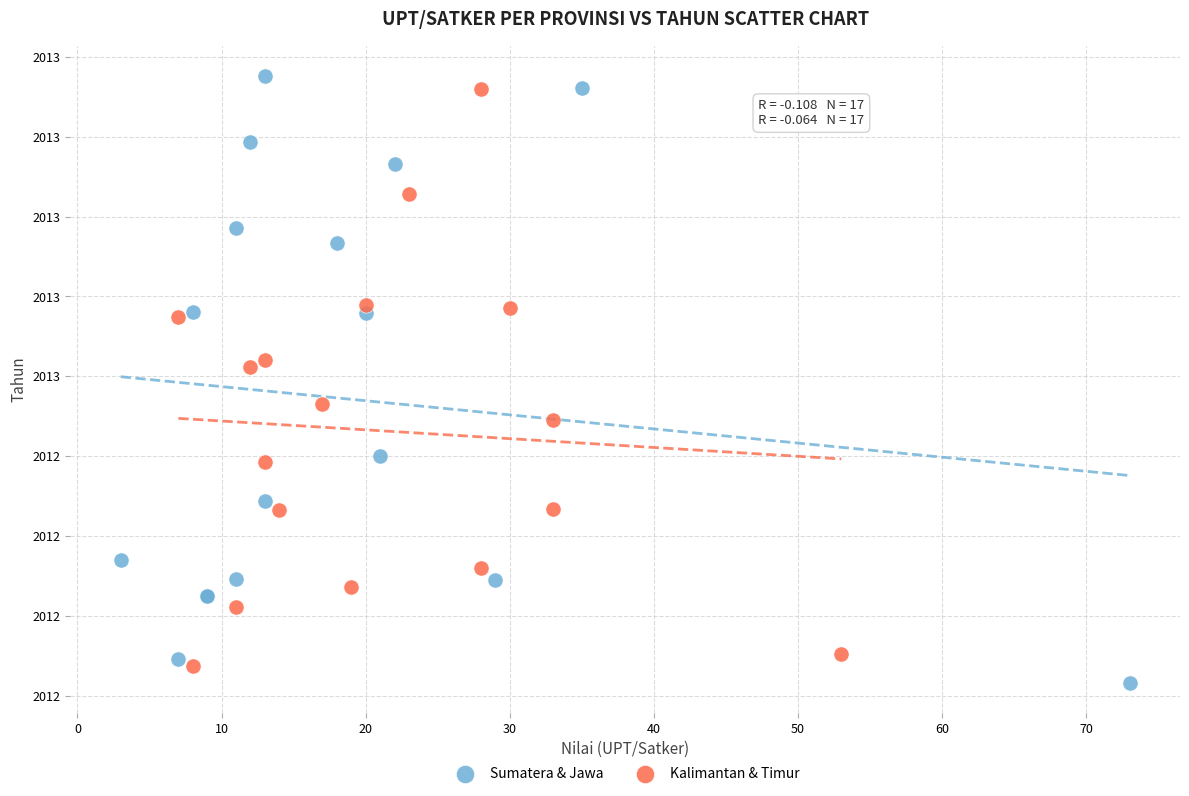

Which series contains the highest Y value?

Sumatera & Jawa